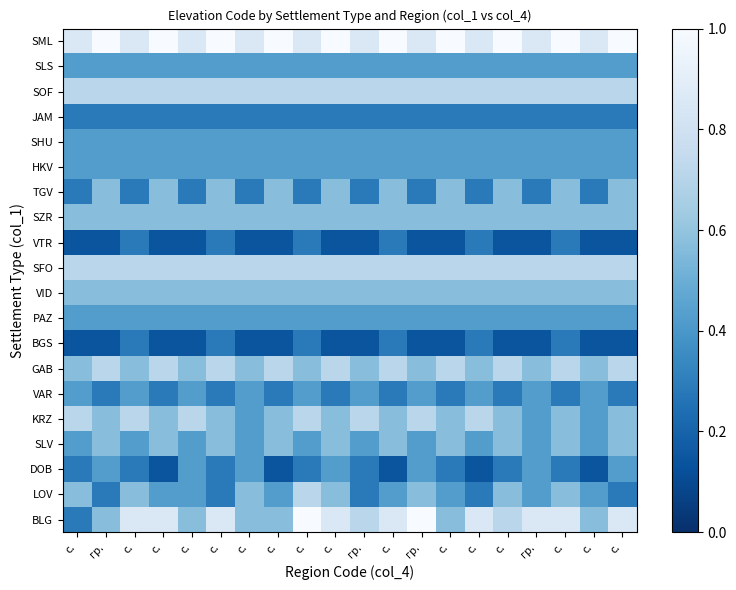

Which has a higher value, с. or с.?

с.